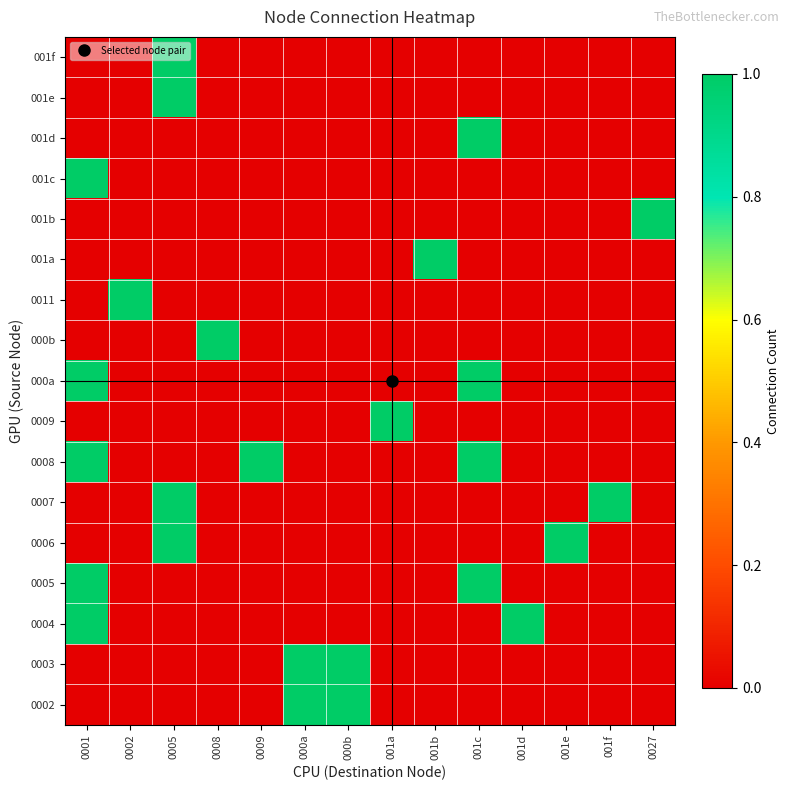

Which category has the highest value across all series?

000a